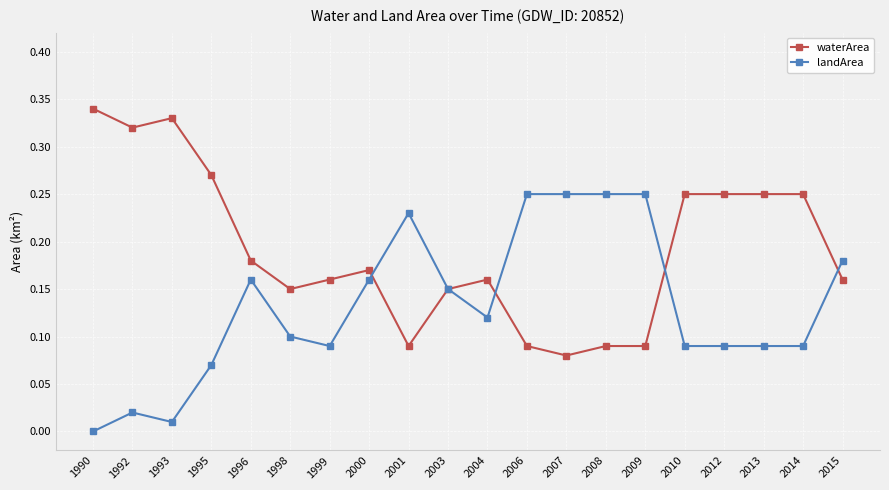

Is it true that waterArea equals 0.1 at 1992?

False